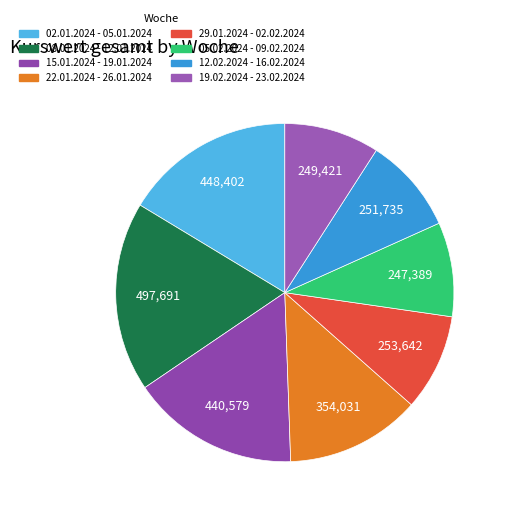

Which category has the biggest portion of the pie?

08.01.2024 - 12.01.2024